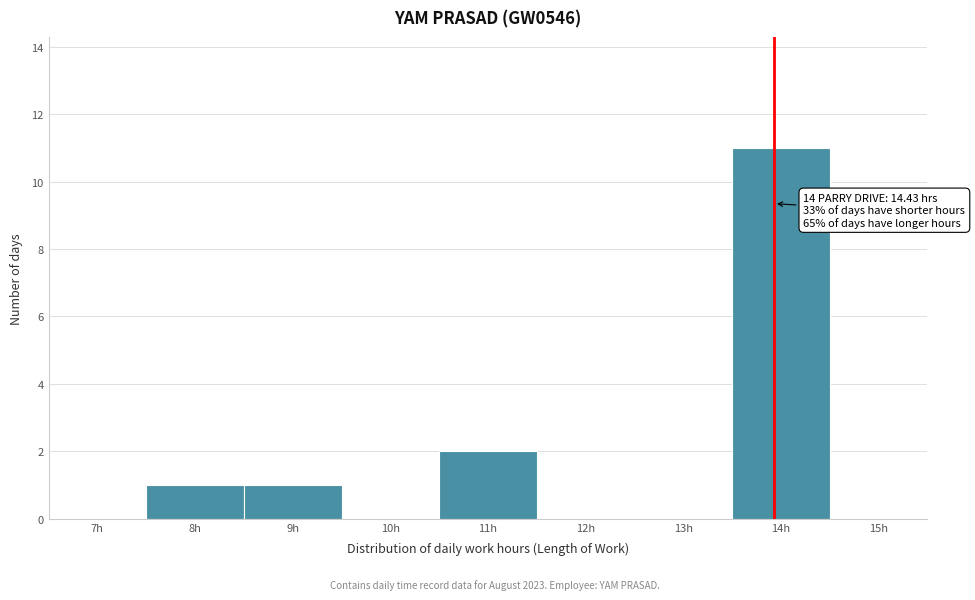

Reading right to left, transcribe all the data shown in this chart.

15h=0	14h=11	13h=0	12h=0	11h=2	10h=0	9h=1	8h=1	7h=0